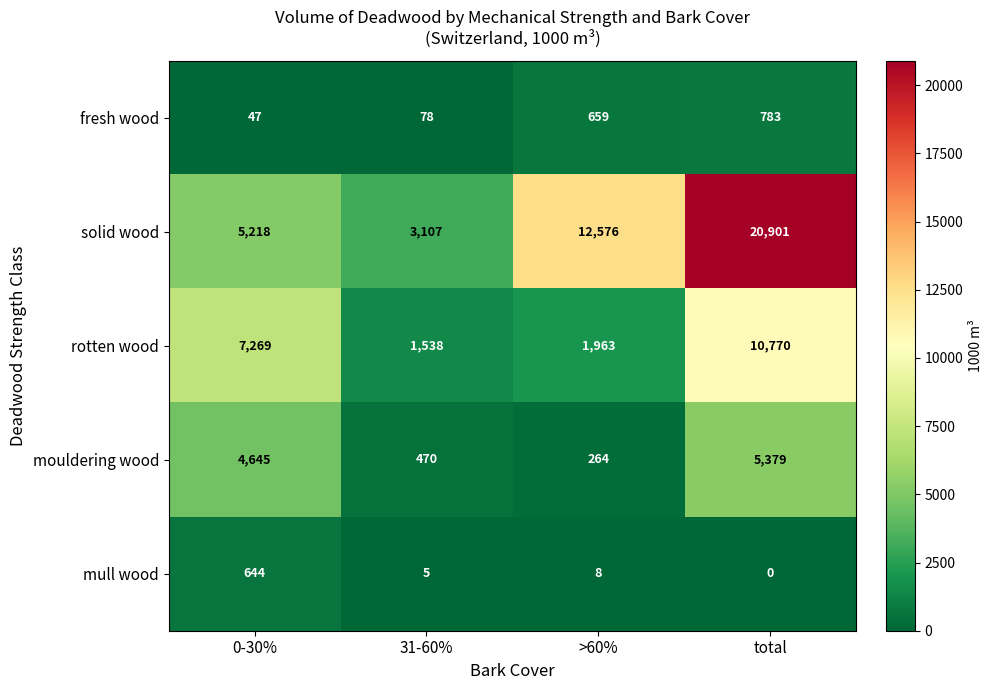

Count the solid wood values in the range 5218 to 20901.

3